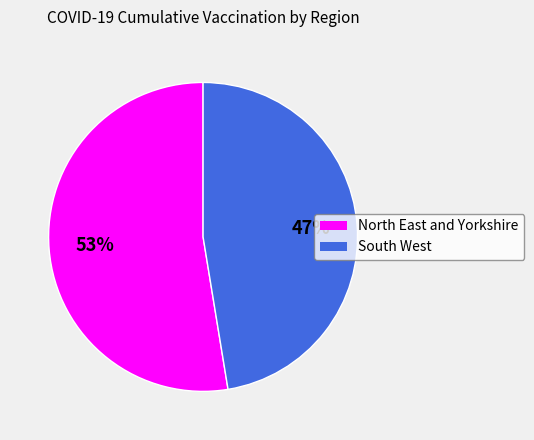

How many segments does this pie chart have?

2